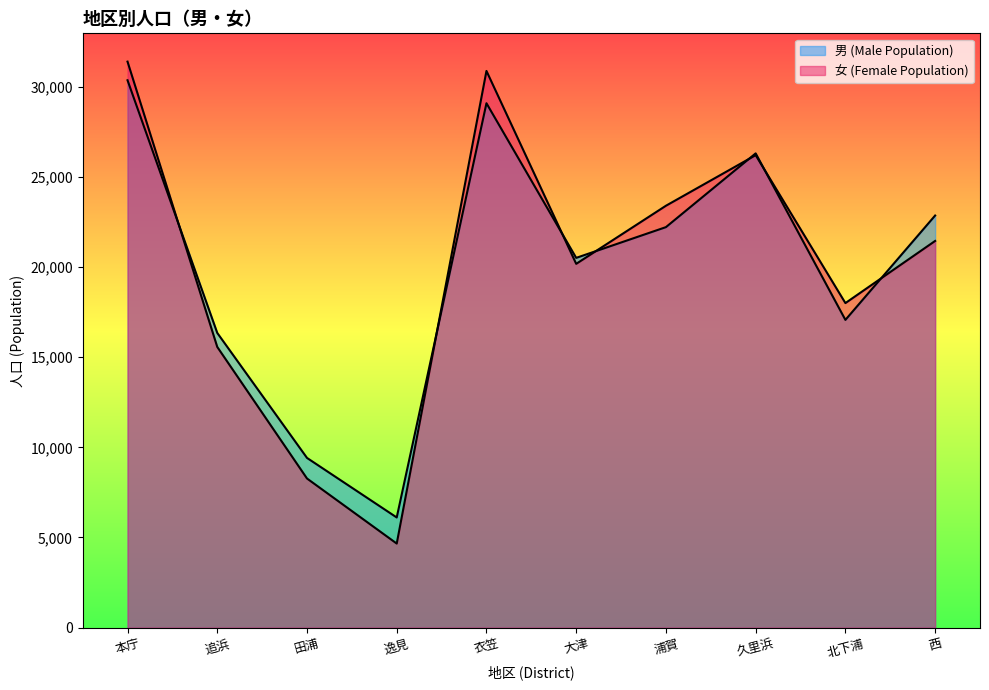

What are all the series names shown in the legend?

男 (Male Population), 女 (Female Population)